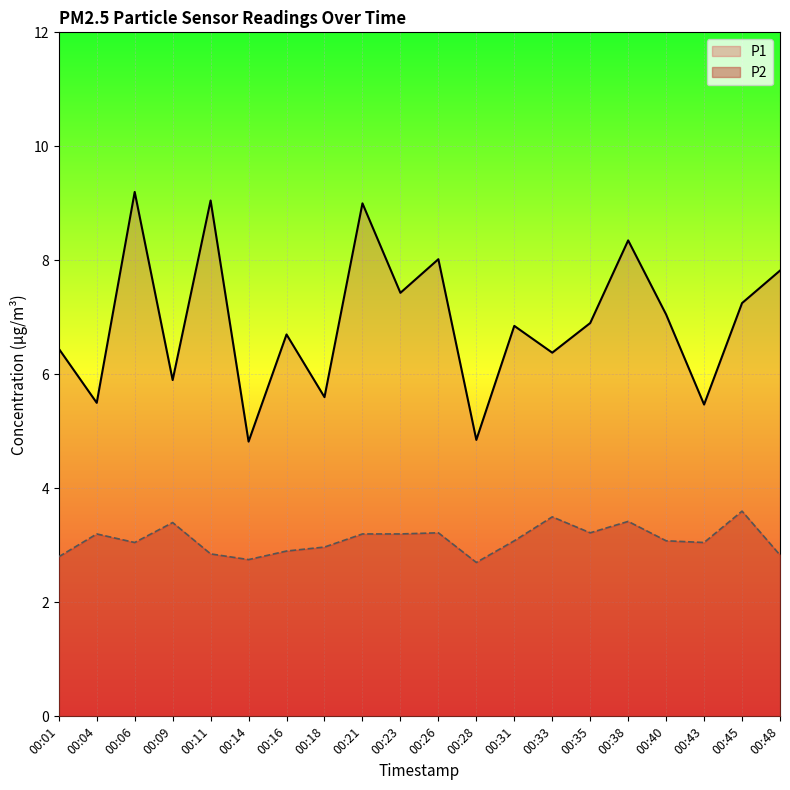

How many lines are shown in the chart?

2